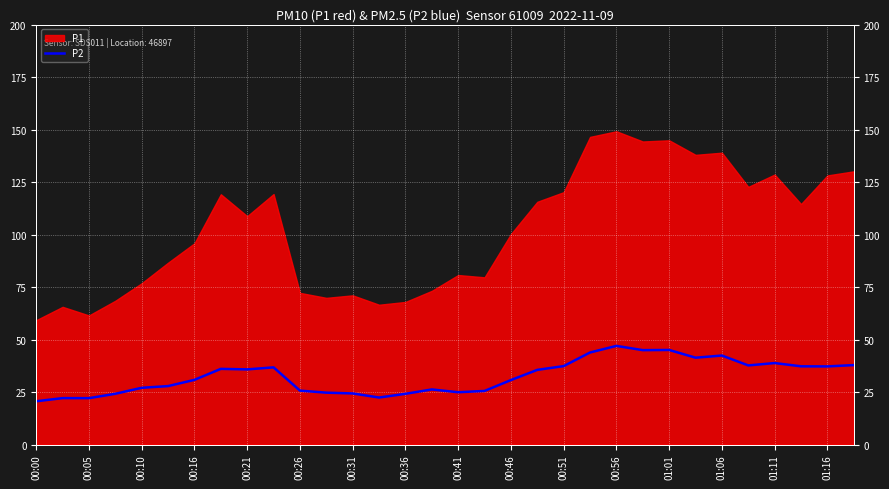

Does the chart display data point markers on the line(s)?

No